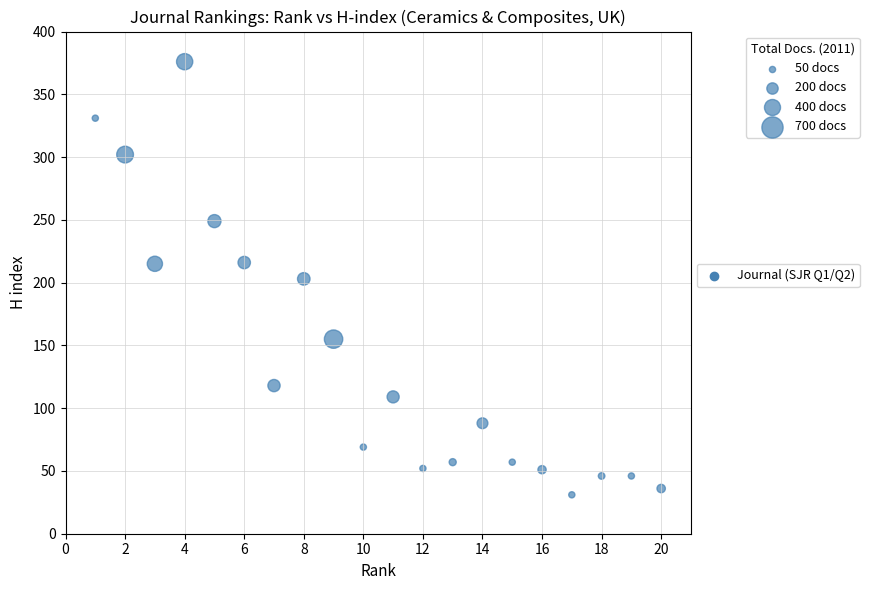

What is the range of X values (max minus min)?

19